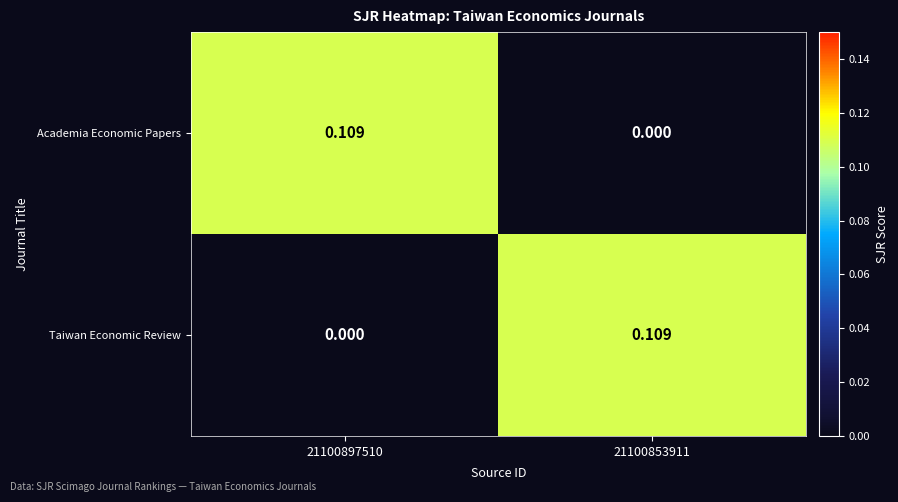

Is the value of Academia Economic Papers at 21100853911 greater than the value of Taiwan Economic Review at 21100853911?

No